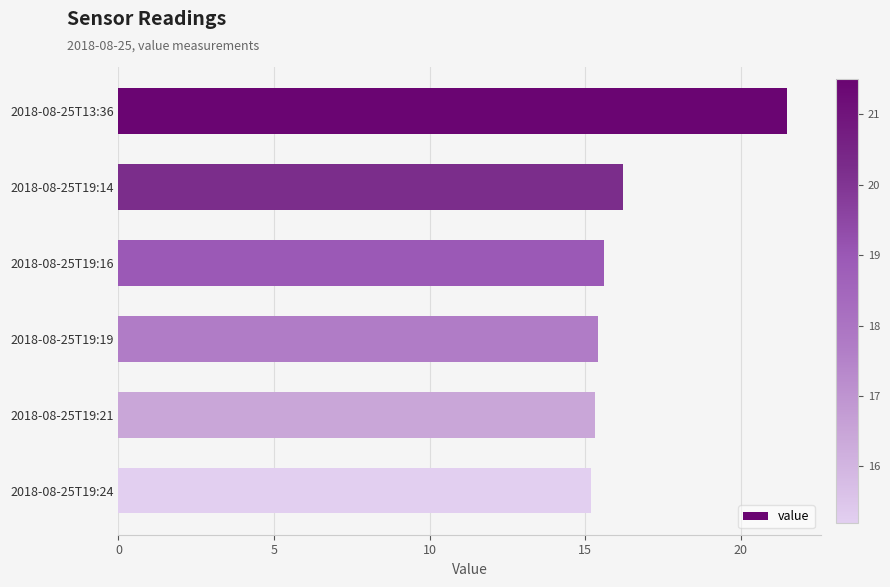

At which label is the value closest to 18?

2018-08-25T19:14